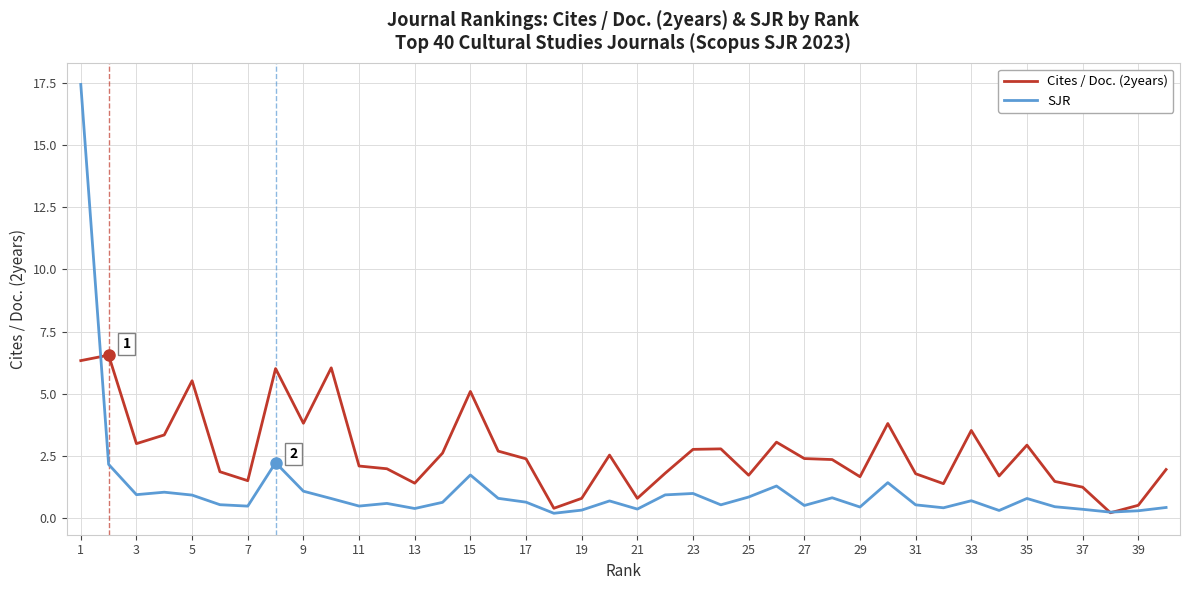

Which series has the largest total across all categories?

Cites / Doc. (2years)